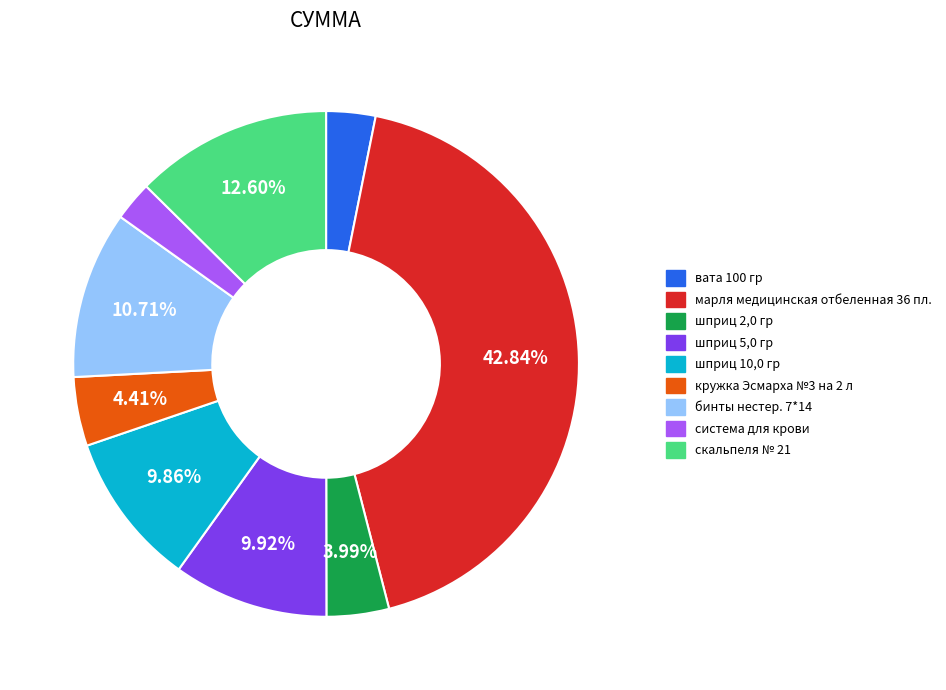

What portion of the pie excludes шприц 2,0 гр?

96.0%